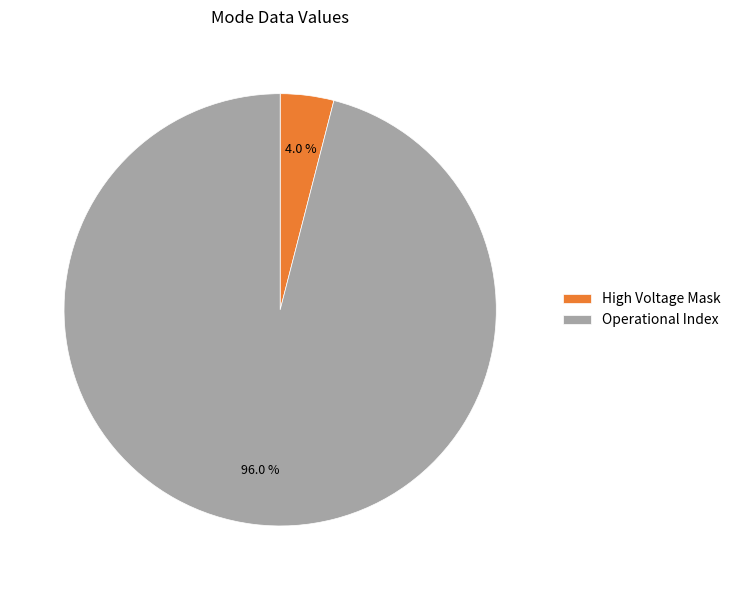

What is the largest slice in the pie chart?

Operational Index